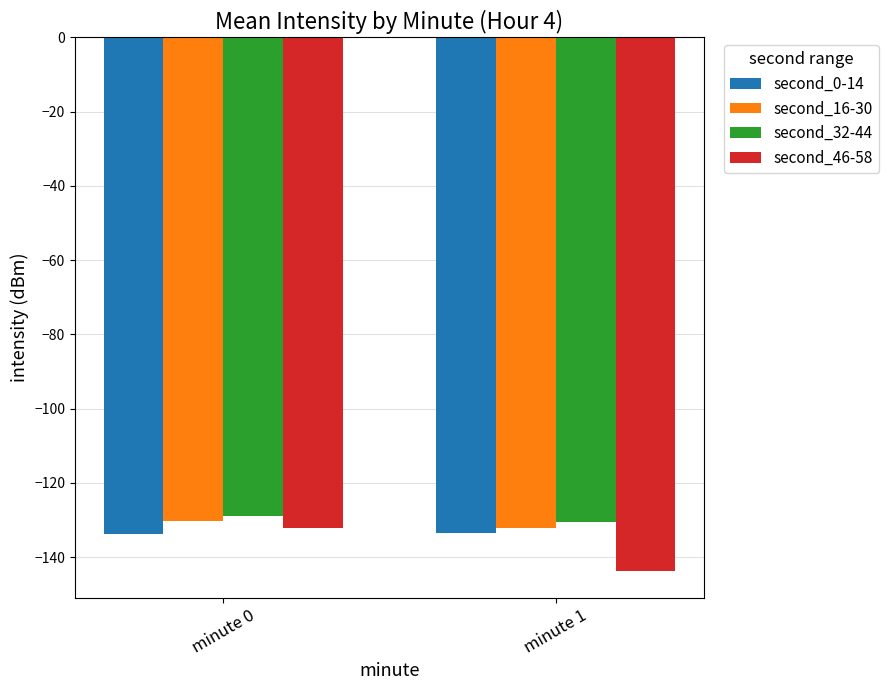

Between minute 0 and minute 1, which series saw the biggest shift?

second_46-58